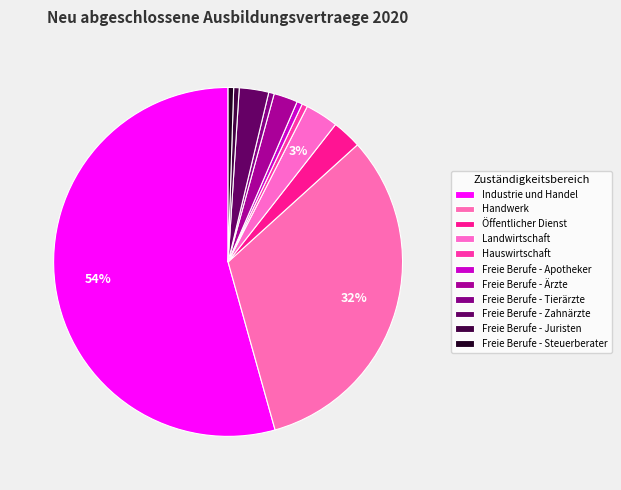

Is it true that Hauswirtschaft is 7% of the pie?

False